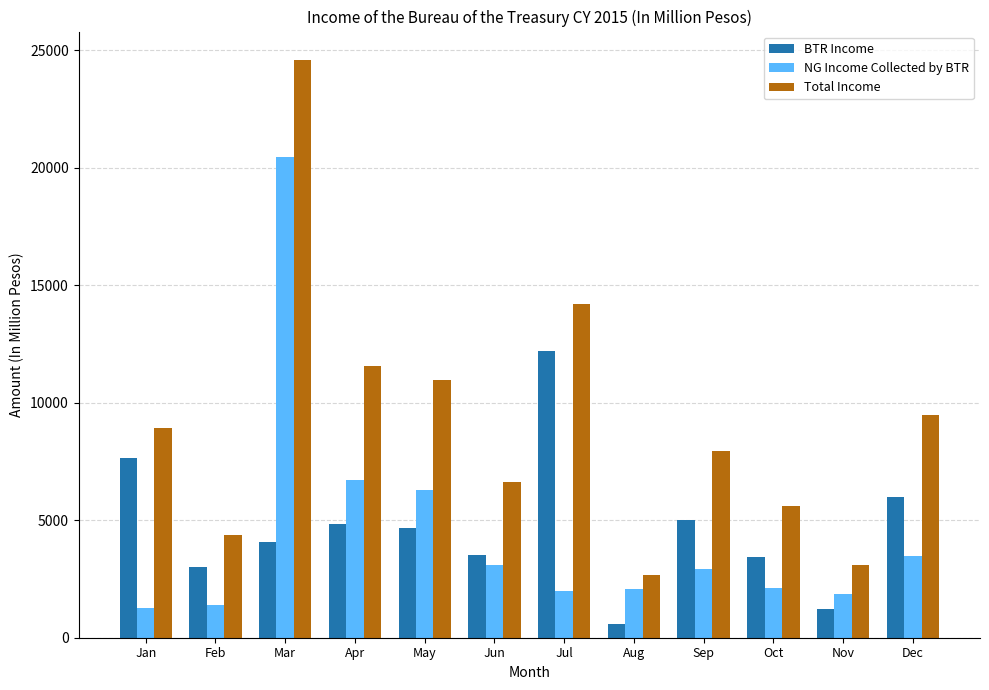

Where is BTR Income nearest to the value 6392?

Dec